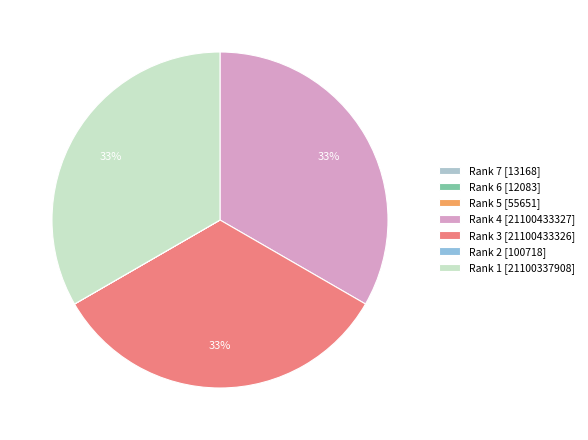

Rank the categories by value from lowest to highest.

Rank 6, Rank 7, Rank 5, Rank 2, Rank 1, Rank 3, Rank 4